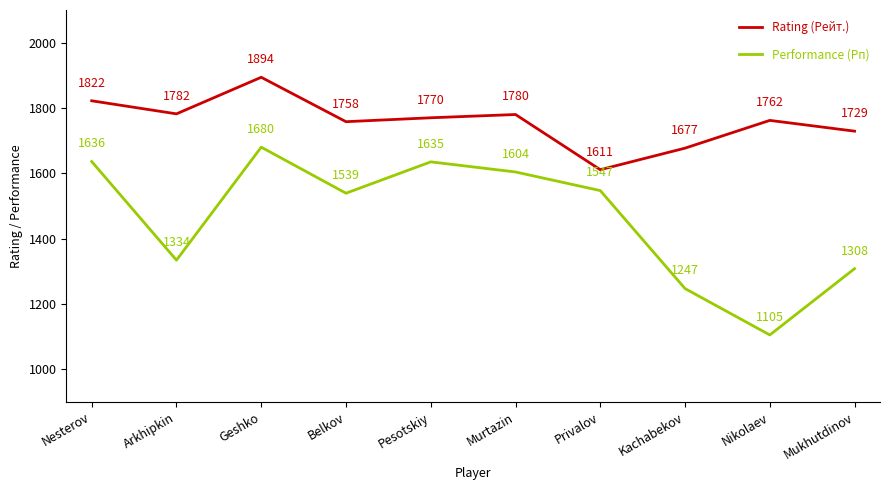

Where does the Rating (Рейт.) series first go above 1770?

Nesterov